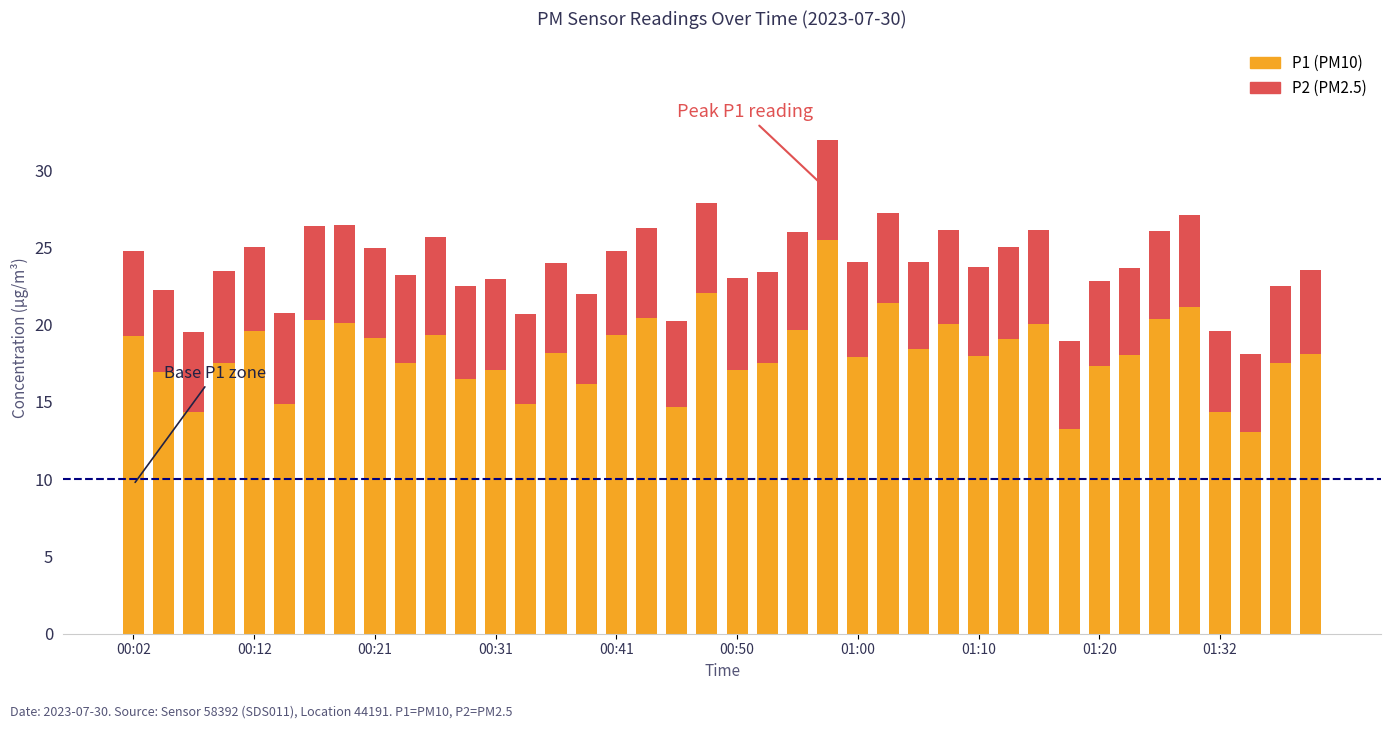

The value of P2 at 21 is 8.0. True or false?

False